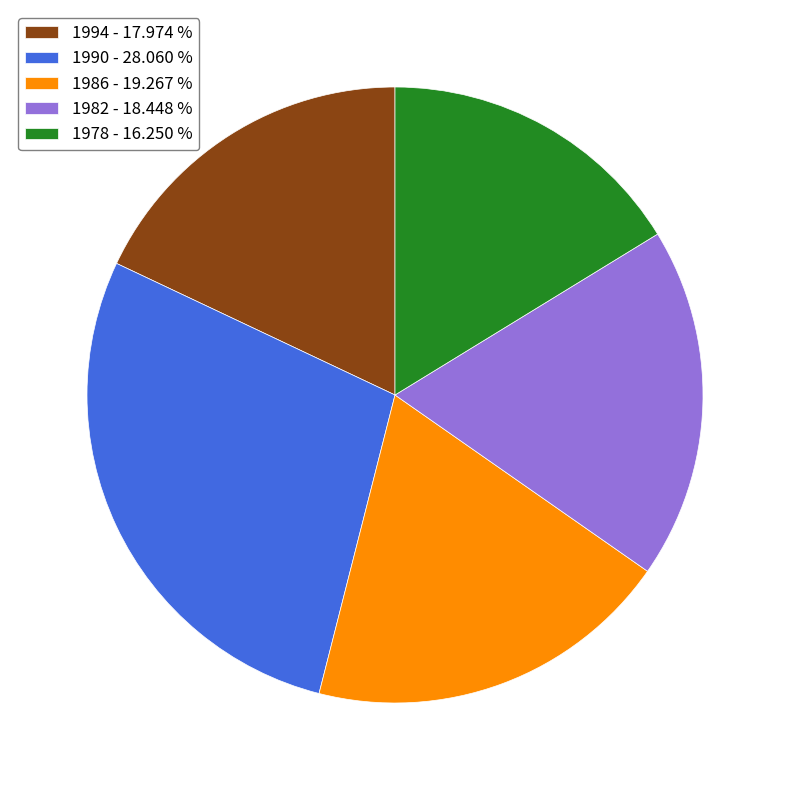

How many slices are in this pie chart?

5